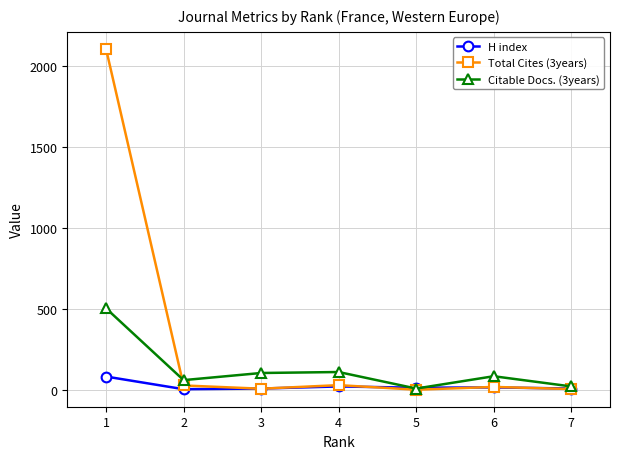

Which series has the largest total across all categories?

Total Cites (3years)